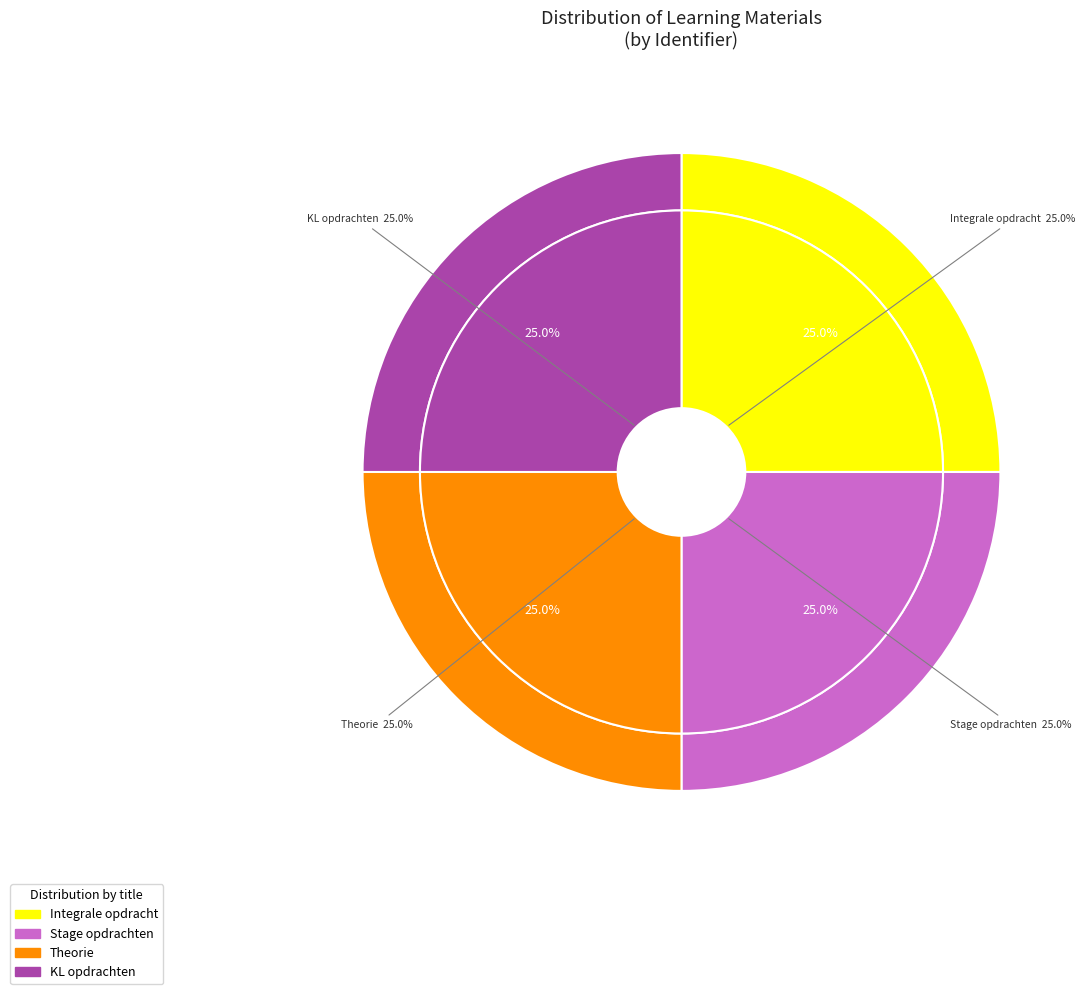

Is the sum of Stage opdrachten and KL opdrachten greater than half?

Yes